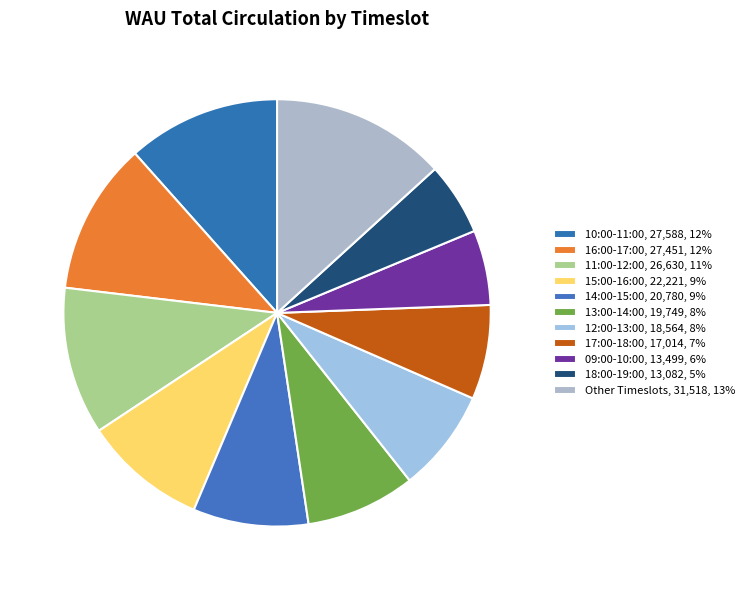

Count the number of slices in the pie.

11